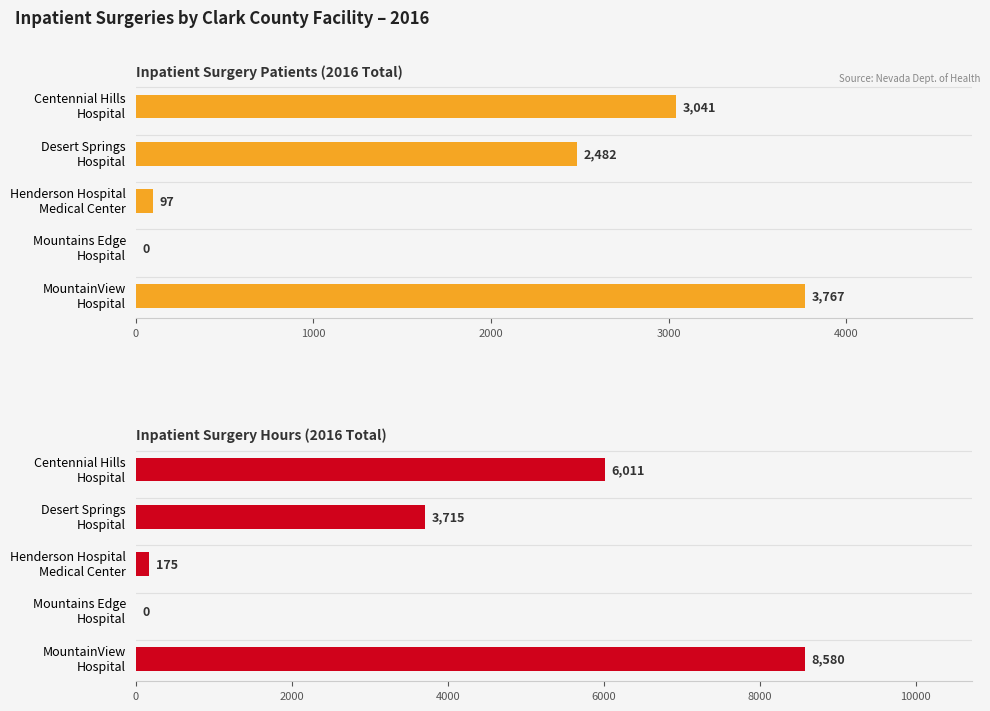

What is the sum of all Inpatient Surgery Patients (2016 Total) values?

9387